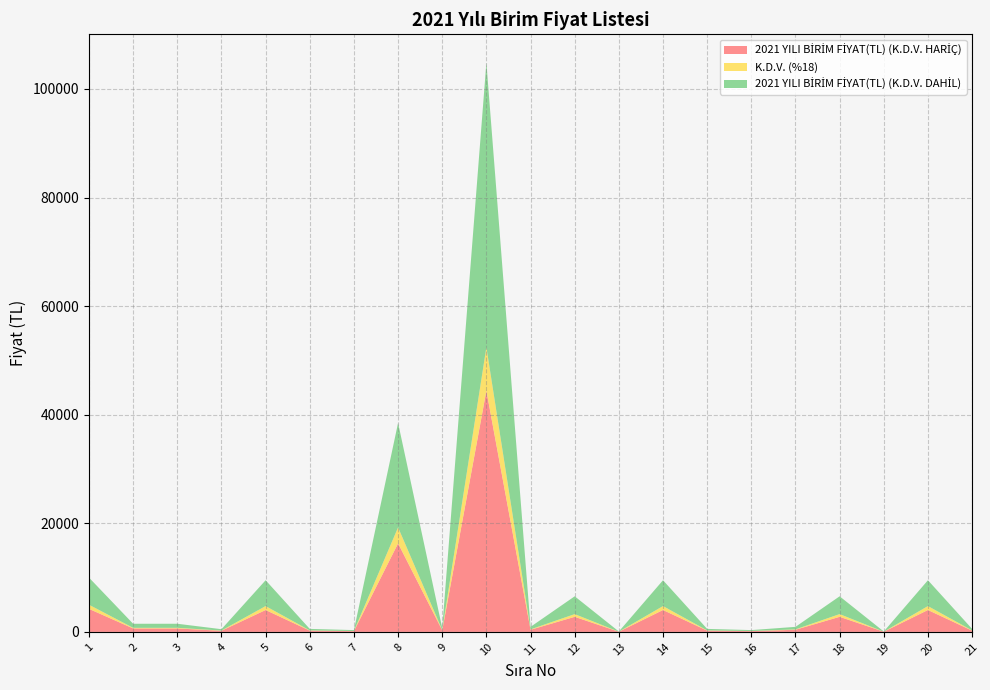

Reading right to left, list all the values displayed in this chart.

2021 YILI BİRİM FİYAT(TL) (K.D.V. HARİÇ): 21=234.7	20=4032.1	19=31.3	18=2778.2	17=393.4	16=141.9	15=234.7	14=4032.1	13=31.3	12=2778.2	11=393.4	10=44418.3	9=297.3	8=16310.1	7=141.9	6=234.7	5=4032.1	4=211.9	3=635.6	2=635.6	1=4237.3
K.D.V. (%18): 21=42.2	20=725.8	19=5.6	18=500.1	17=70.8	16=25.6	15=42.2	14=725.8	13=5.6	12=500.1	11=70.8	10=7995.3	9=53.5	8=2935.8	7=25.6	6=42.2	5=725.8	4=38.1	3=114.4	2=114.4	1=762.7
2021 YILI BİRİM FİYAT(TL) (K.D.V. DAHİL): 21=276.9	20=4757.8	19=36.9	18=3278.3	17=464.2	16=167.5	15=276.9	14=4757.8	13=36.9	12=3278.3	11=464.2	10=52413.6	9=350.8	8=19246.0	7=167.5	6=276.9	5=4757.8	4=250.0	3=750.0	2=750.0	1=5000.0